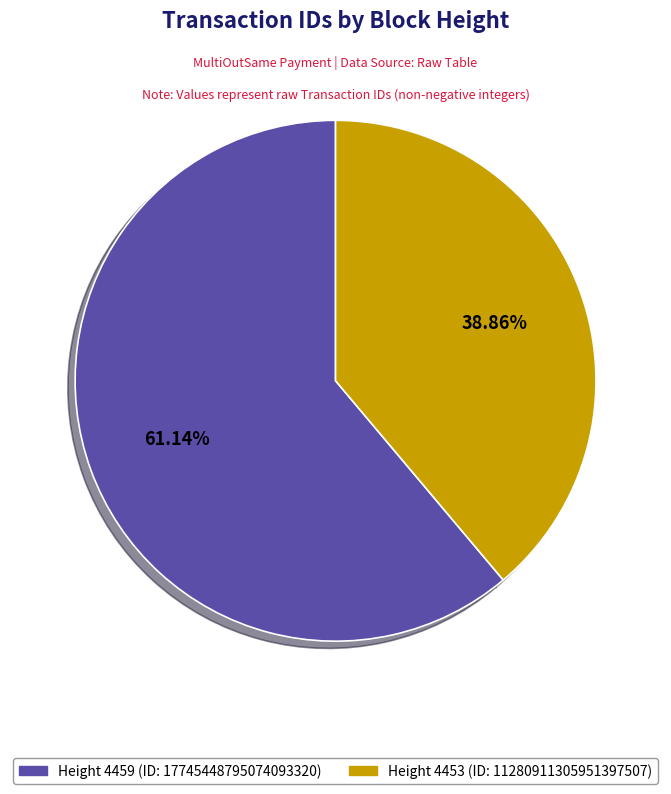

Is there a majority slice in this chart?

Yes